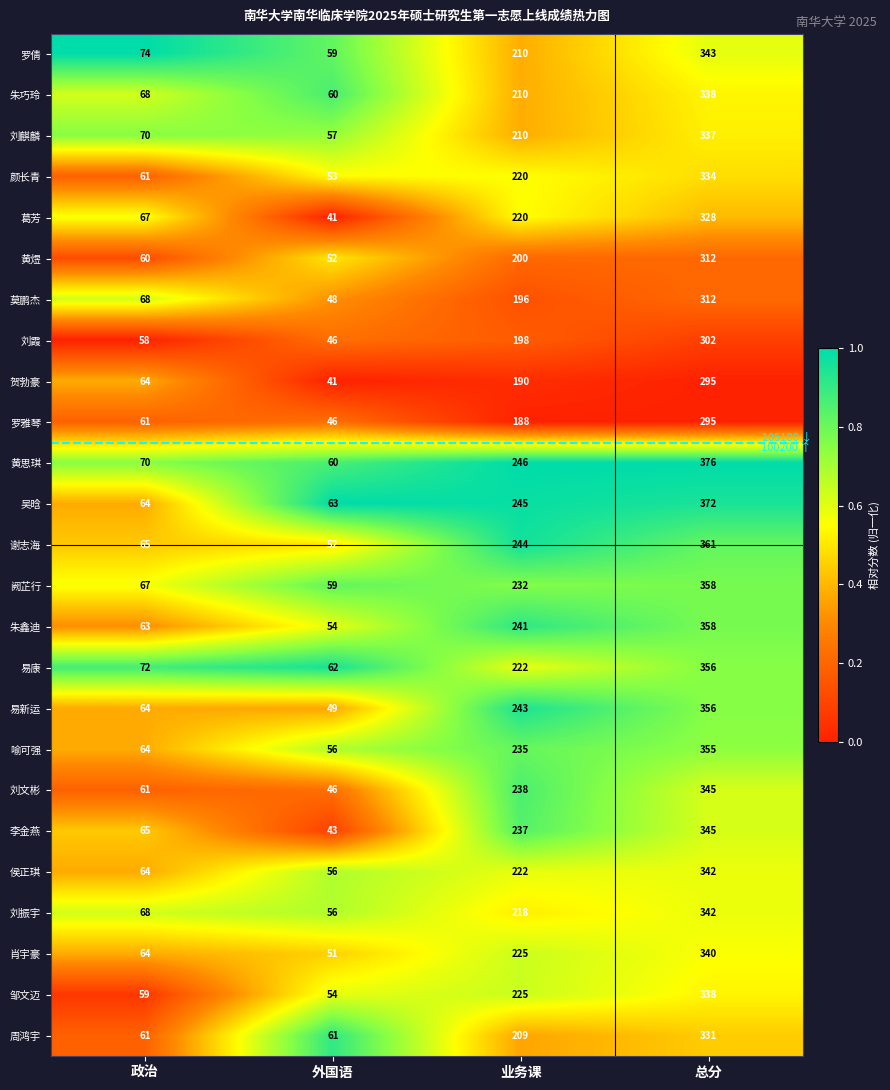

Is the value of 周鸿宇 at 总分 greater than the value of 罗雅琴 at 业务课?

Yes